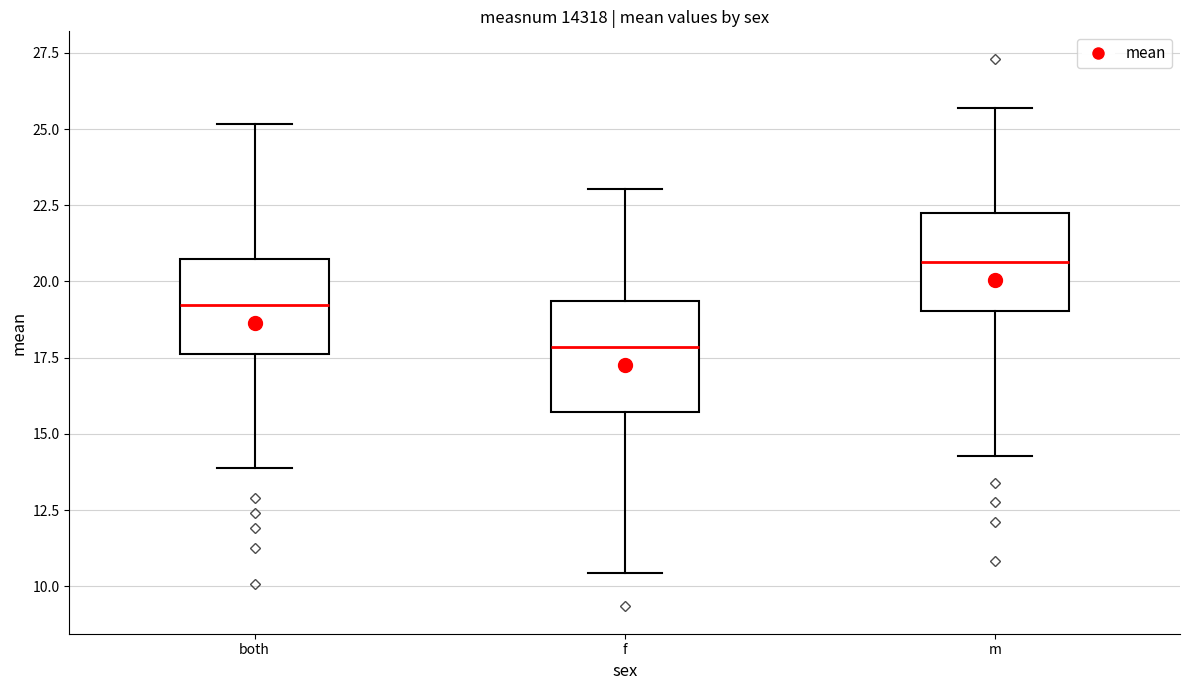

Reading left to right, read every box against the y-axis: the position of its median line, the range the box covers, and the ends of its whiskers. The values are not printed on the chart, so give them approximately, as read against the axis.

both: median 19.0, box 17.5 to 20.5, whiskers 14.0 to 25.0
f: median 18.0, box 15.5 to 19.5, whiskers 10.5 to 23.0
m: median 20.5, box 19.0 to 22.0, whiskers 14.5 to 25.5